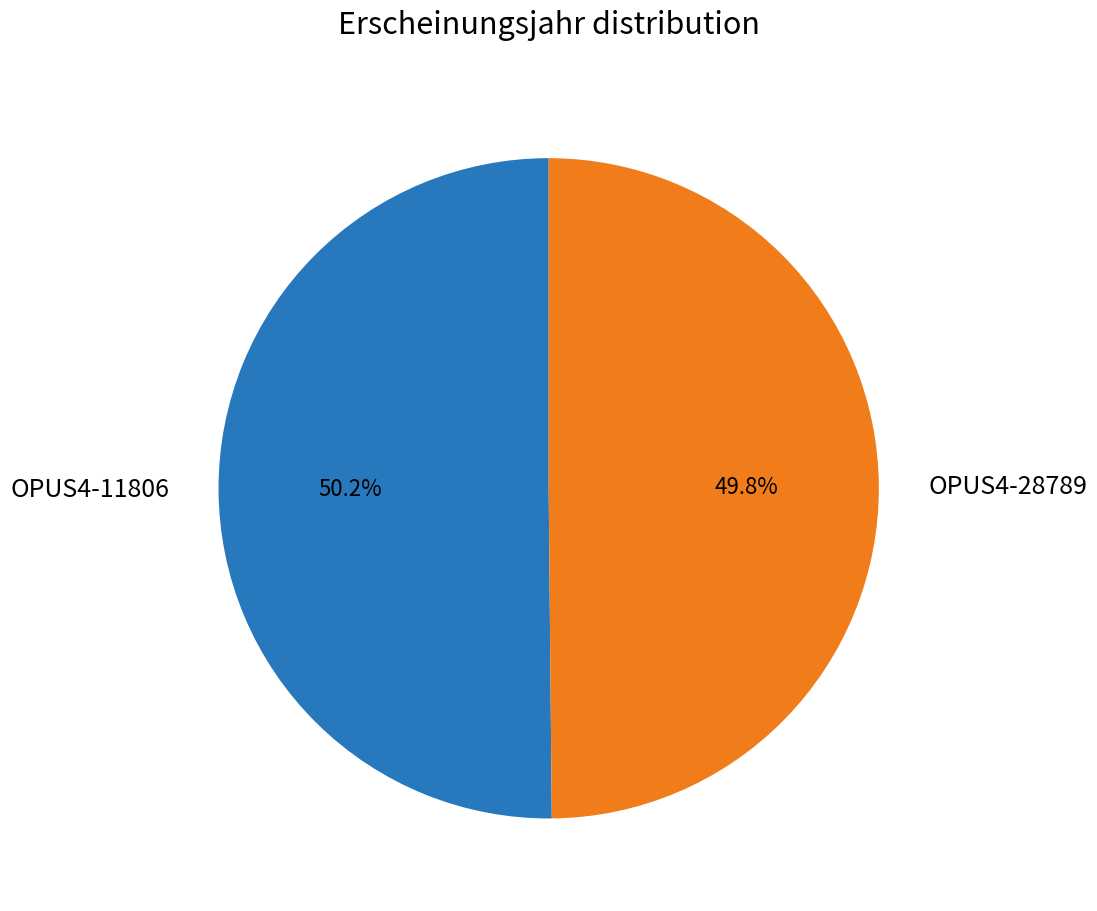

The OPUS4-11806 slice represents 59% of the pie. True or false?

False